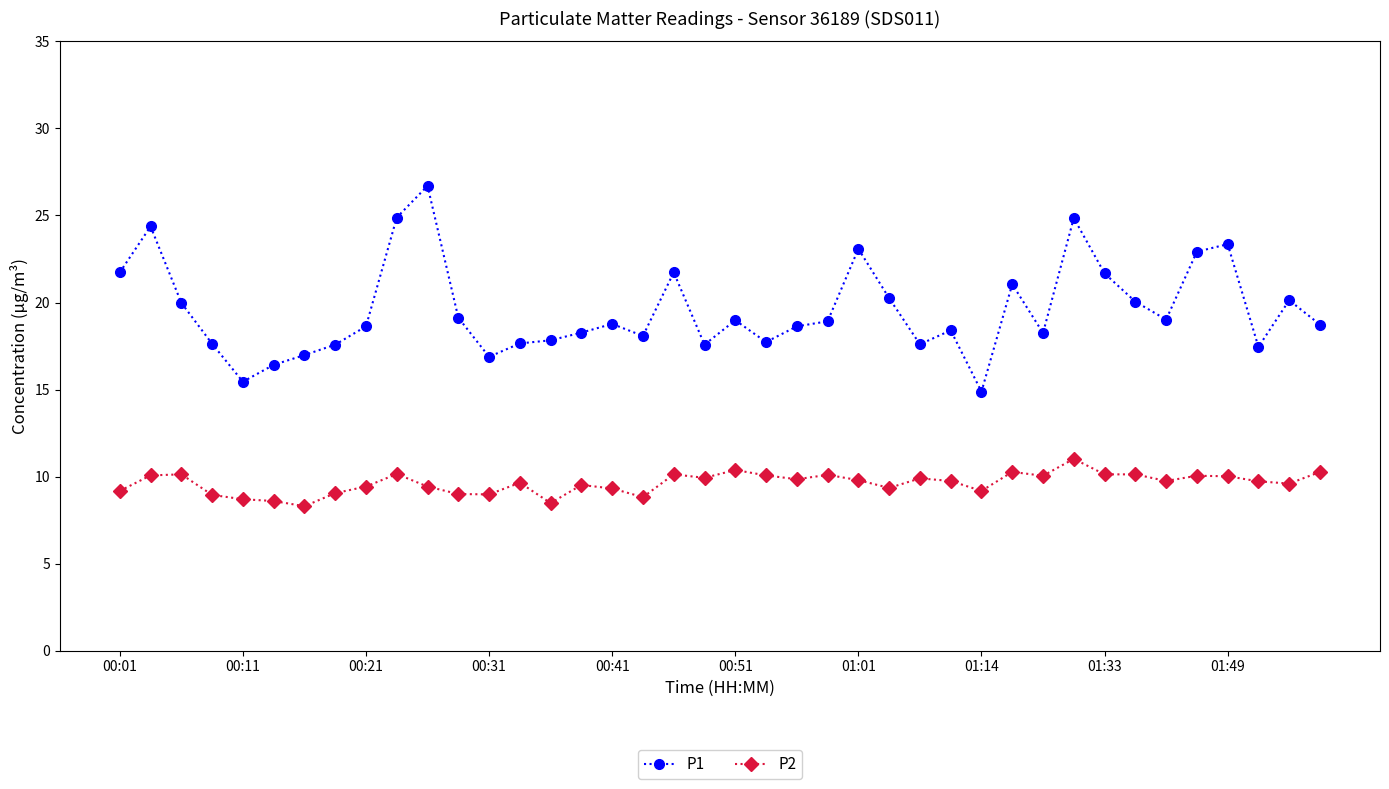

Rank the series by their maximum value, from highest to lowest.

P1, P2